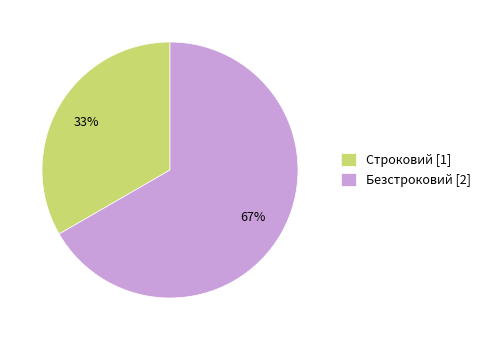

Do Безстроковий [2] and Строковий [1] together represent more than half of the pie?

Yes